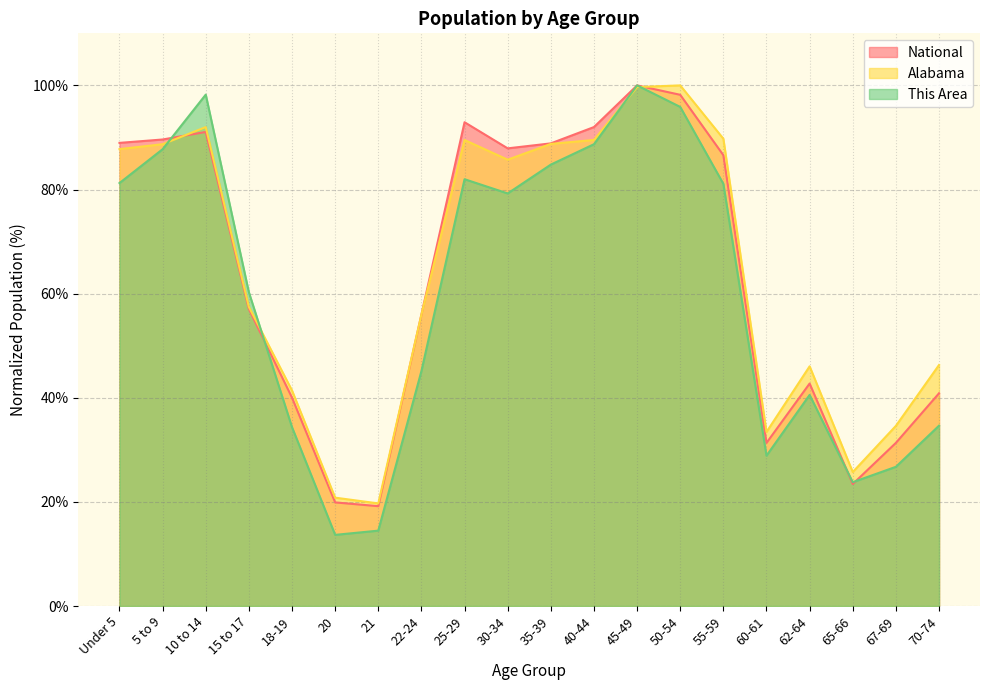

Reading left to right, list all the values displayed in this chart.

This Area: Under 5=81.2	5 to 9=87.7	10 to 14=98.2	15 to 17=60.3	18-19=34.3	20=13.7	21=14.5	22-24=45.1	25-29=82.0	30-34=79.2	35-39=84.8	40-44=88.7	45-49=100.0	50-54=95.9	55-59=81.1	60-61=28.9	62-64=40.5	65-66=23.8	67-69=26.7	70-74=34.6
Alabama: Under 5=87.8	5 to 9=88.7	10 to 14=92.0	15 to 17=57.4	18-19=41.4	20=20.8	21=19.7	22-24=56.0	25-29=89.5	30-34=85.7	35-39=88.8	40-44=89.5	45-49=99.7	50-54=100.0	55-59=89.8	60-61=33.4	62-64=46.0	65-66=25.7	67-69=34.6	70-74=46.3
National: Under 5=89.0	5 to 9=89.6	10 to 14=91.1	15 to 17=57.0	18-19=40.0	20=19.9	21=19.2	22-24=56.0	25-29=92.9	30-34=87.9	35-39=88.9	40-44=92.0	45-49=100.0	50-54=98.2	55-59=86.6	60-61=31.3	62-64=42.7	65-66=23.4	67-69=31.3	70-74=40.9